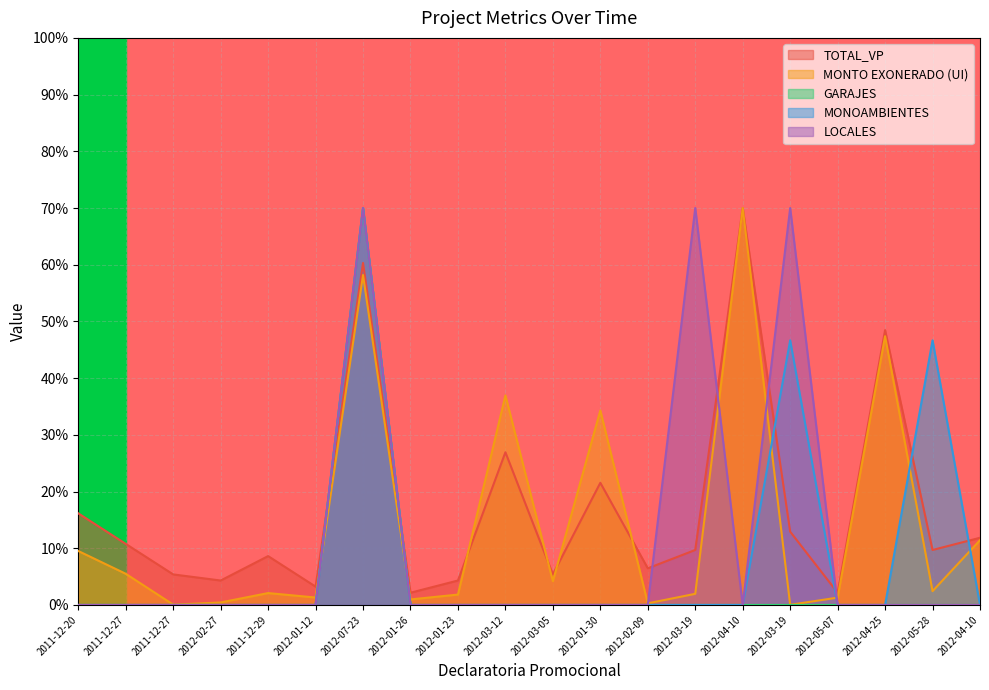

What is the sum of the MONTO EXONERADO (UI) values at 2012-01-26 and 2012-03-05?

5.2